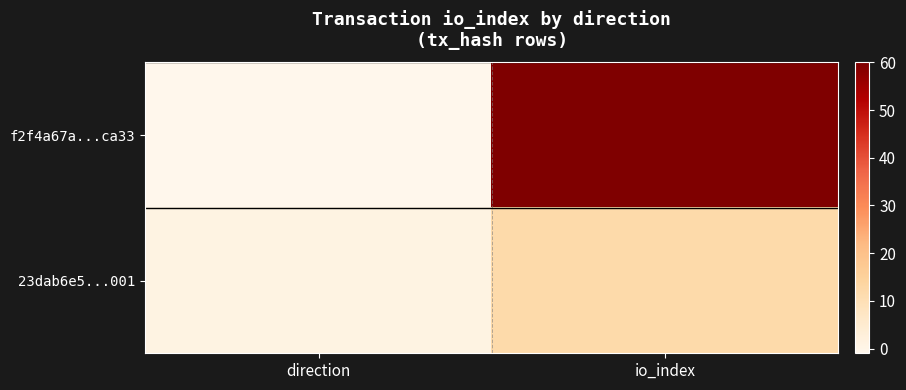

Rank the series by their average value, from lowest to highest.

23dab6e5...001, f2f4a67a...ca33